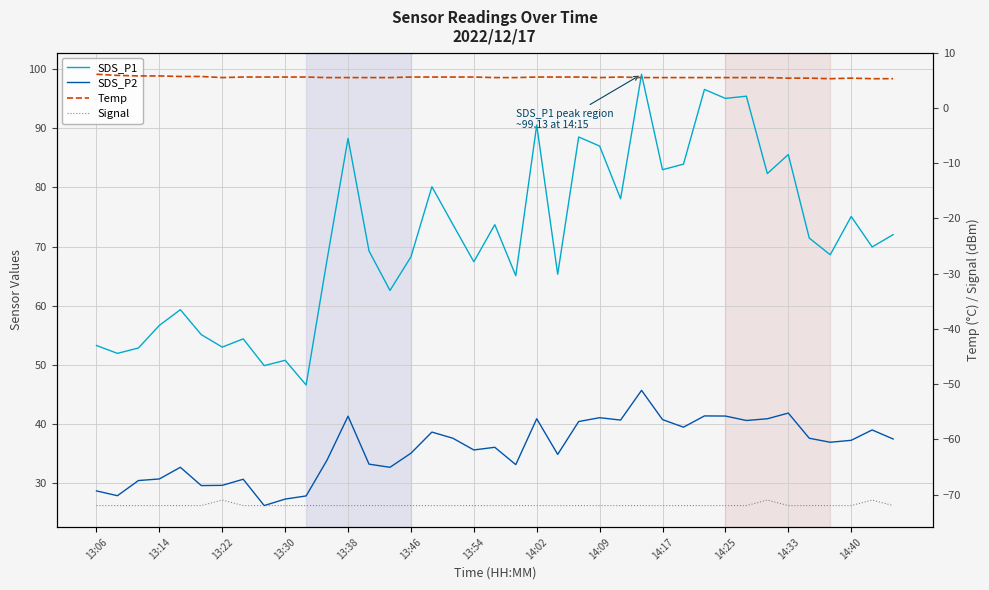

True or false: SDS_P1 has a value of 15.0 at 13:22.

False